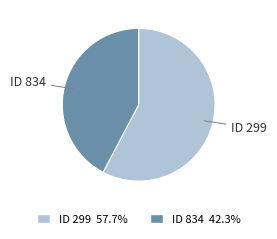

Is the sum of ID 299 and ID 834 greater than half?

Yes